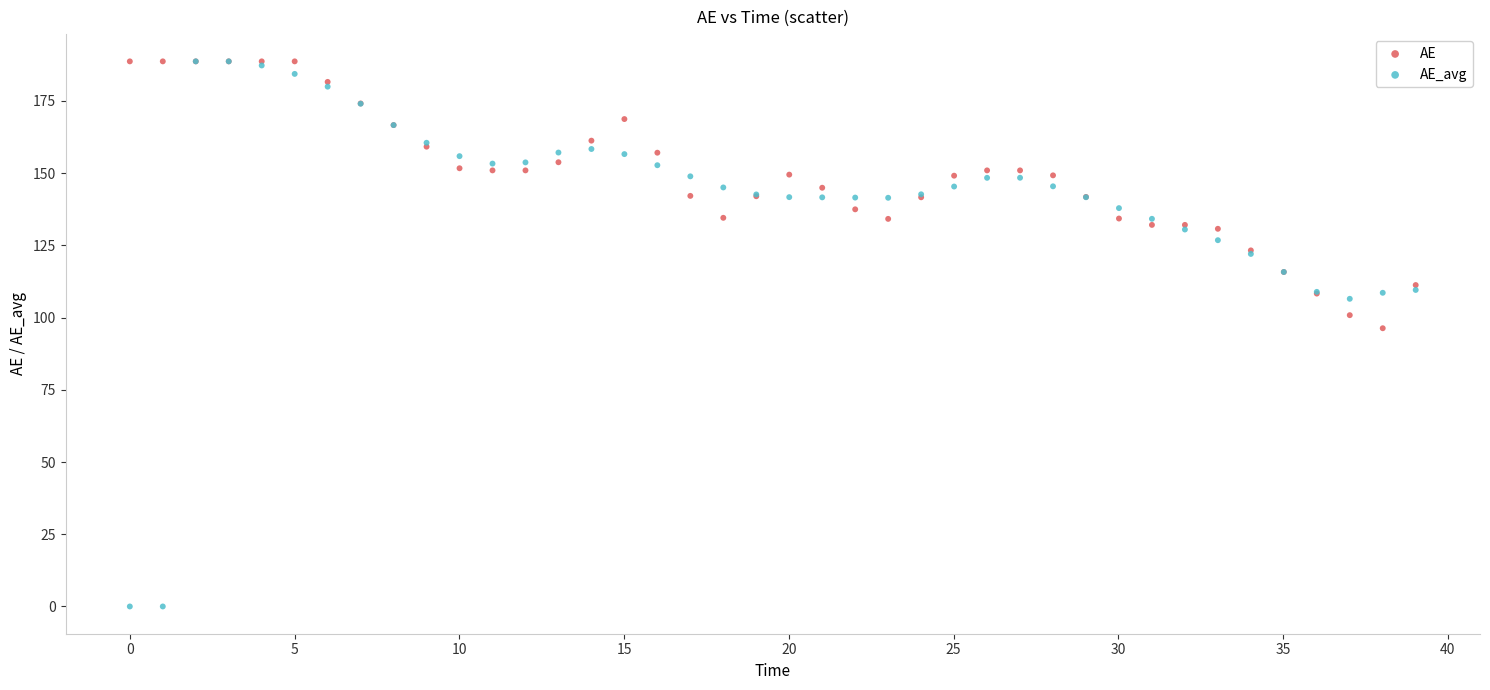

In the AE_avg series, what Y value is closest to 94?

106.5